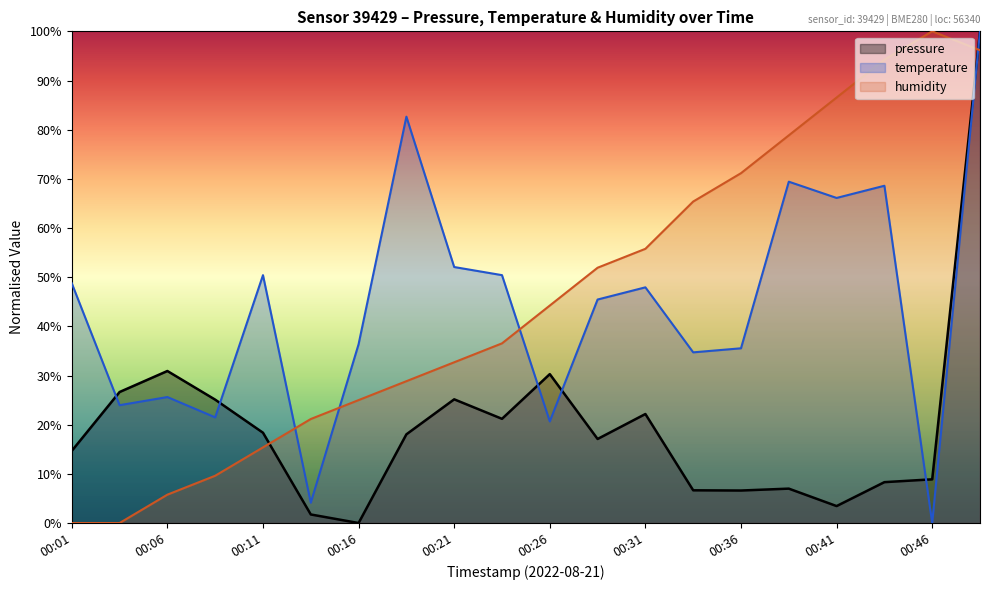

Between 00:14 and 00:48, which series saw the biggest shift?

pressure